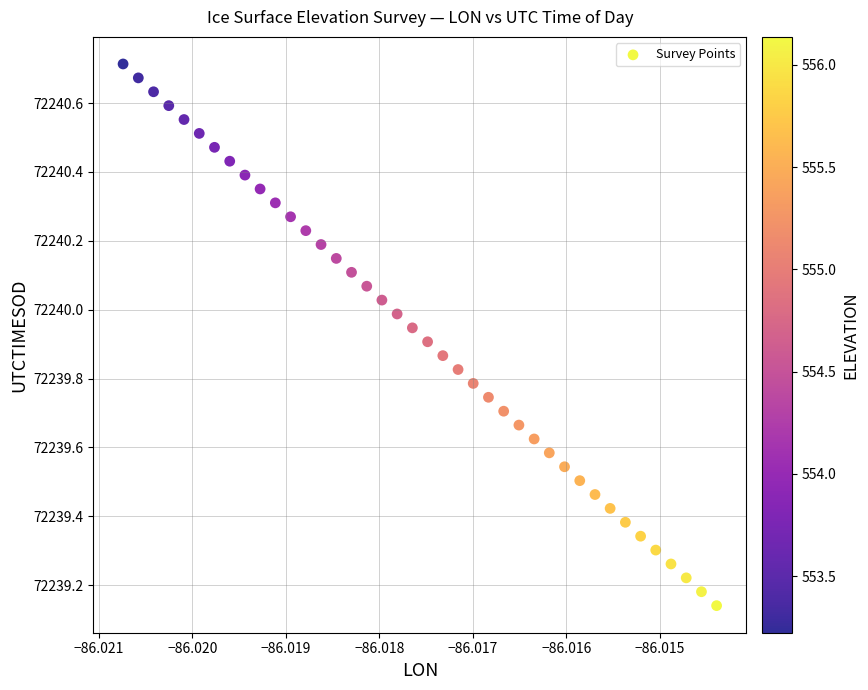

What is the range of Y values (max minus min)?

1.6